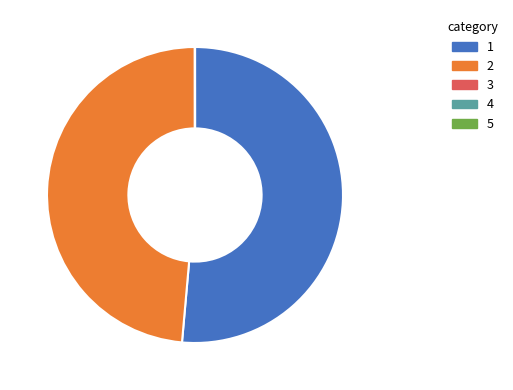

Does any single category account for the majority?

Yes